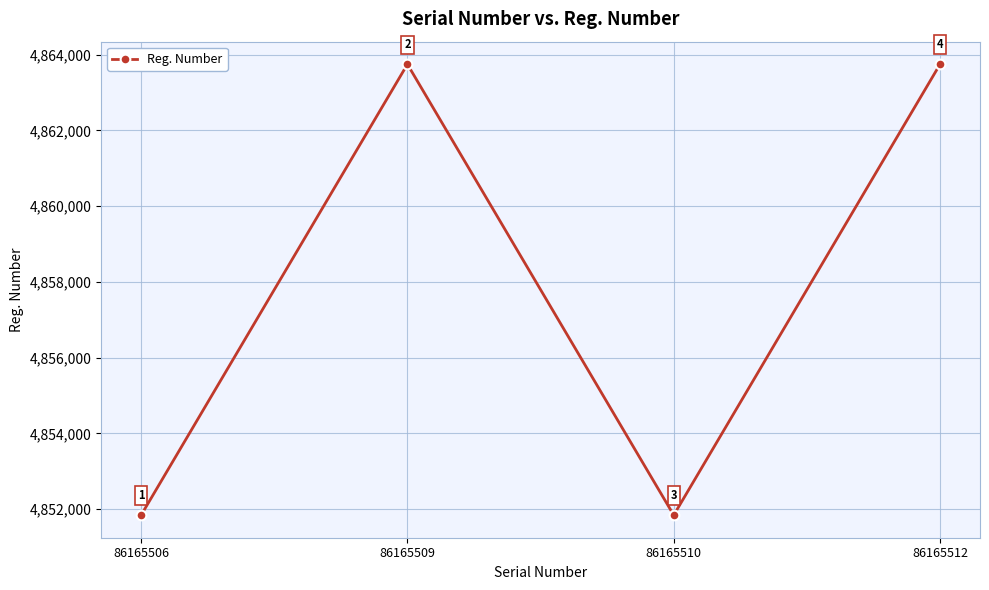

What is the maximum value shown in the chart?

4863749